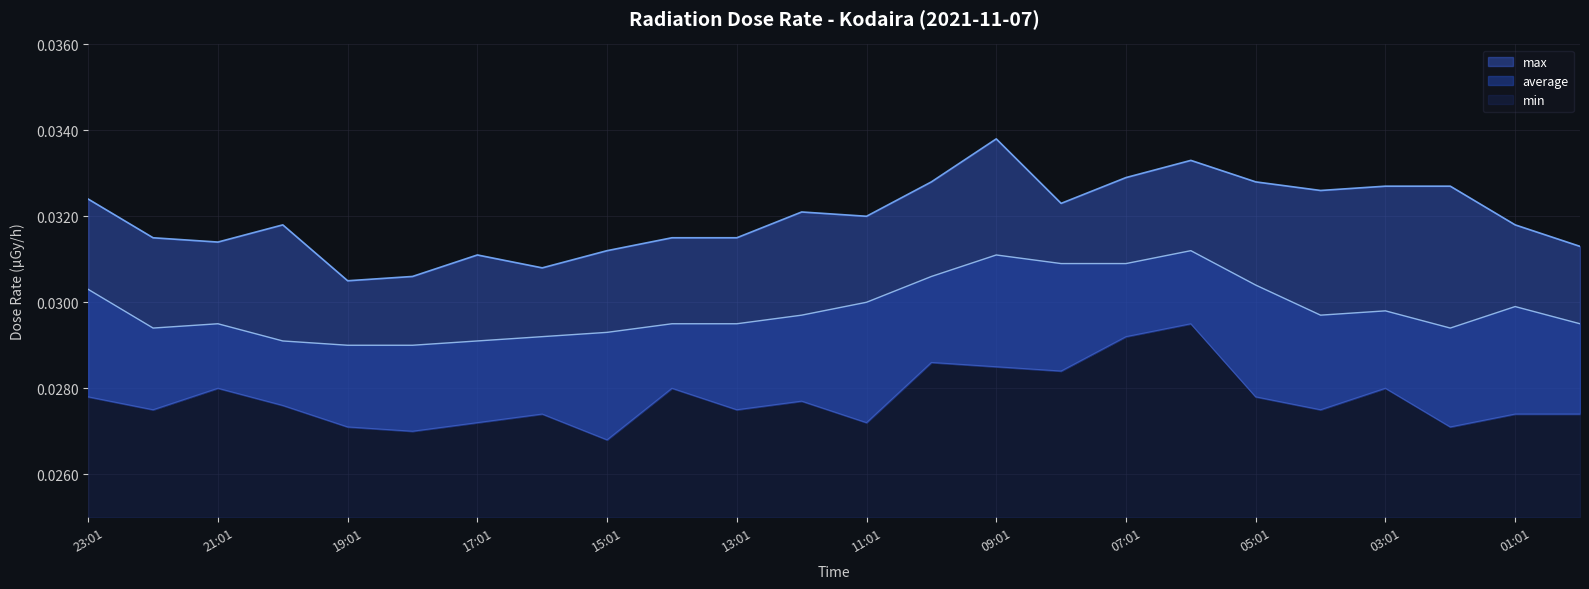

Which has a higher value, 12:01 or 13:01?

12:01